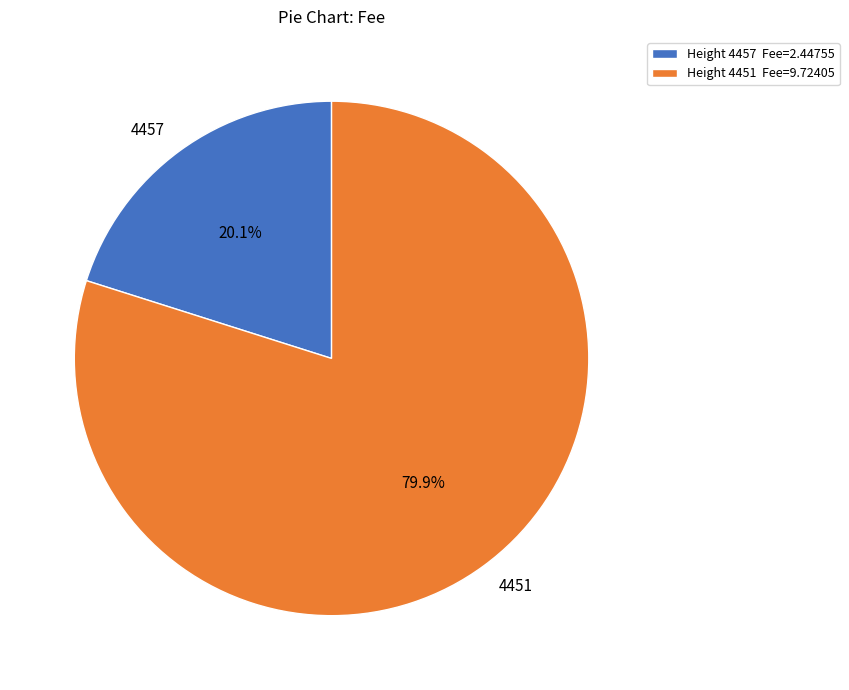

Do 4451 and 4457 together represent more than half of the pie?

Yes